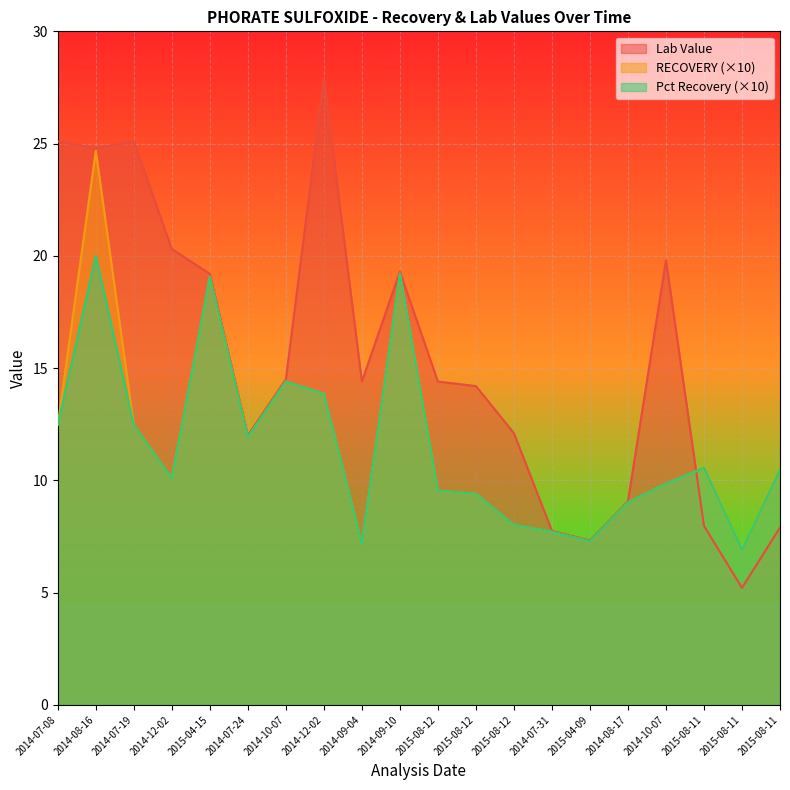

How many lines are shown in the chart?

3